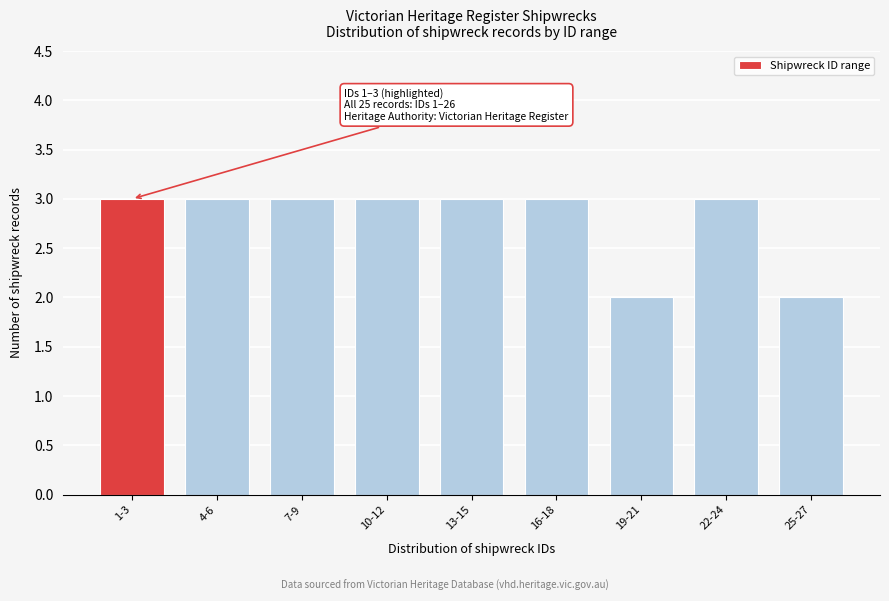

Reading right to left, what are all the values shown in this chart?

25-27=2	22-24=3	19-21=2	16-18=3	13-15=3	10-12=3	7-9=3	4-6=3	1-3=3